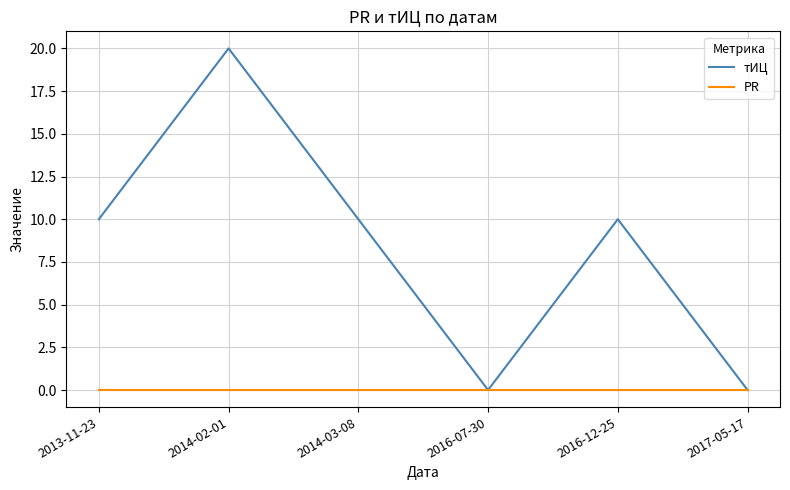

Reading left to right, transcribe all the data shown in this chart.

тИЦ: 10	20	10	0	10	0
PR: 0	0	0	0	0	0